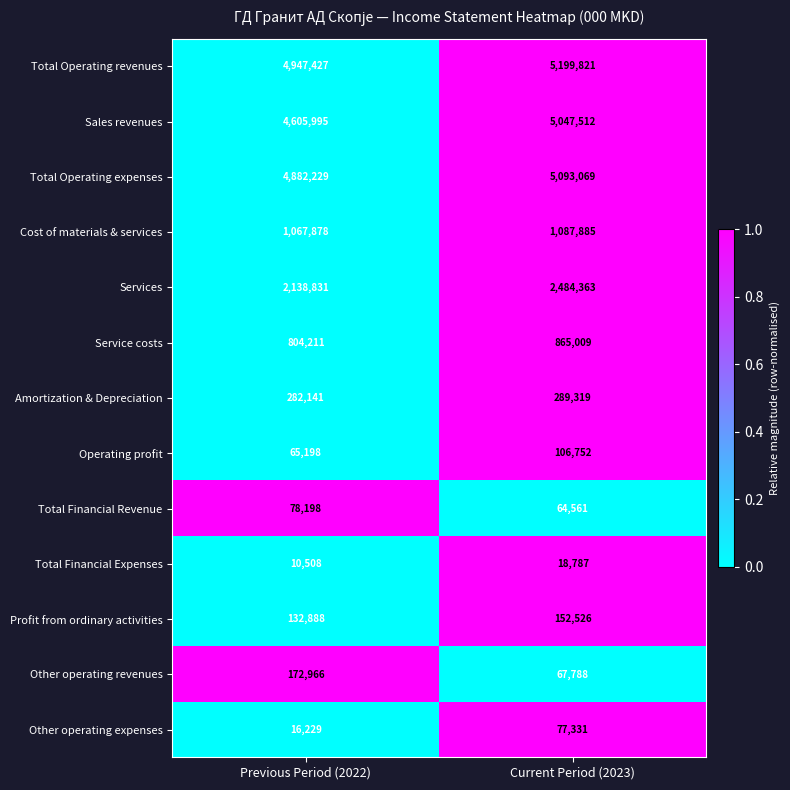

Between Previous Period (2022) and Current Period (2023), which series saw the biggest shift?

Sales revenues